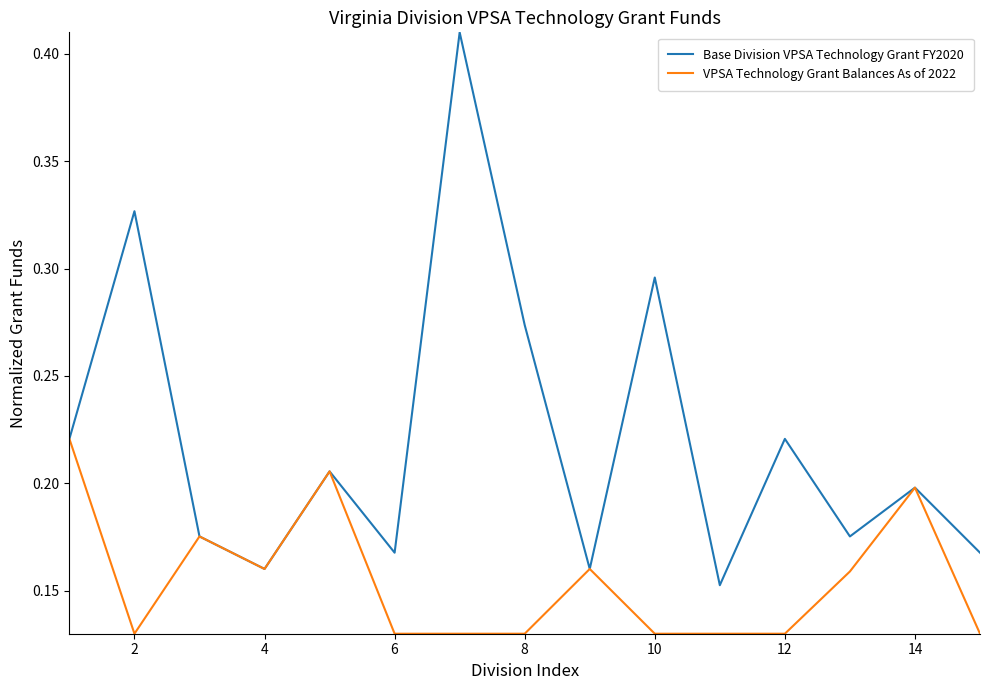

Which series has the largest range (max minus min)?

Base Division VPSA Technology Grant FY2020